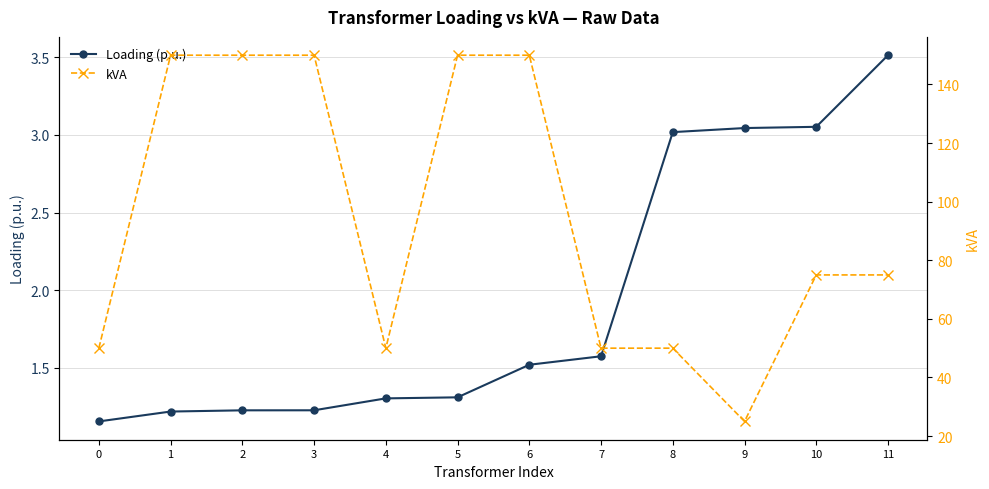

Between 4 and 8, which series saw the biggest shift?

Loading (p.u.)